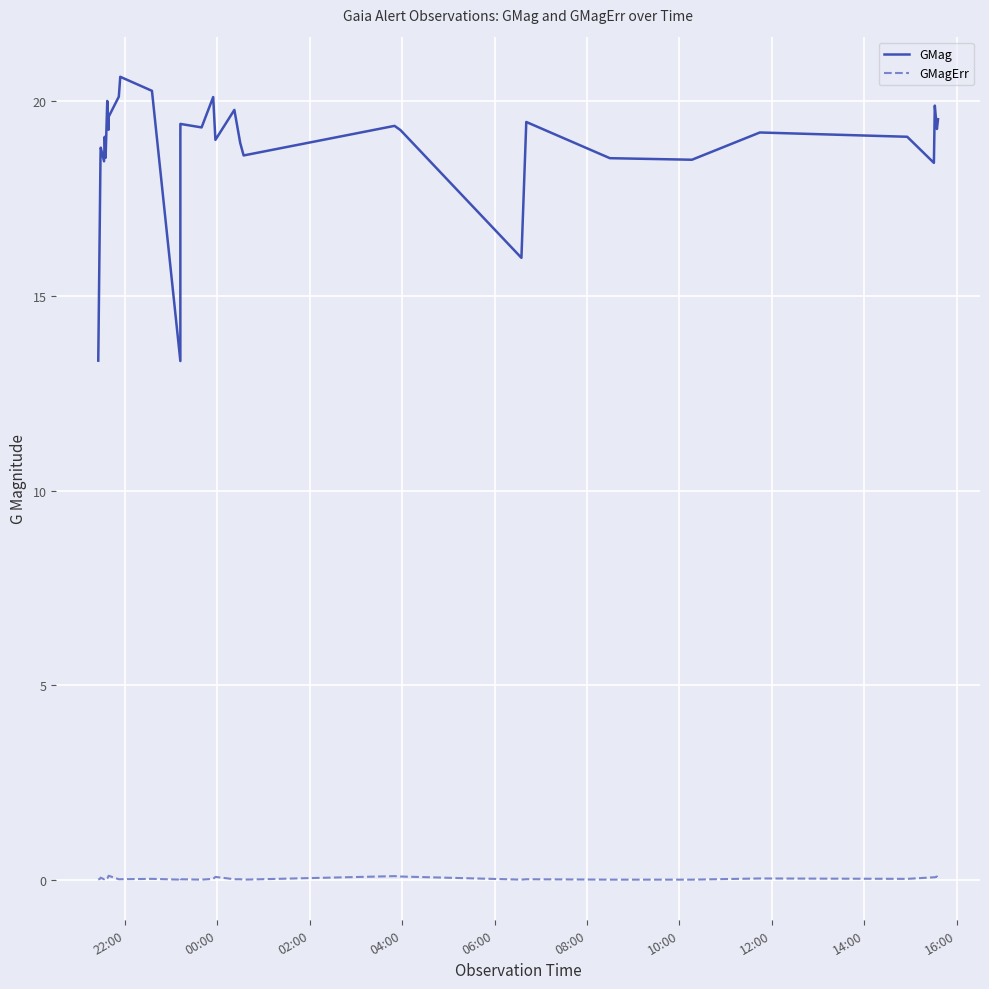

What is the difference between the highest and lowest values at 14:00?

19.2